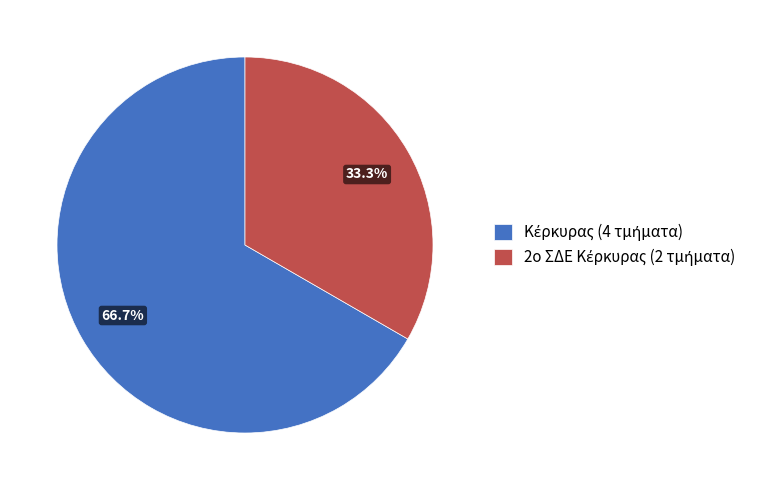

Is there any slice that represents more than half of the pie?

Yes